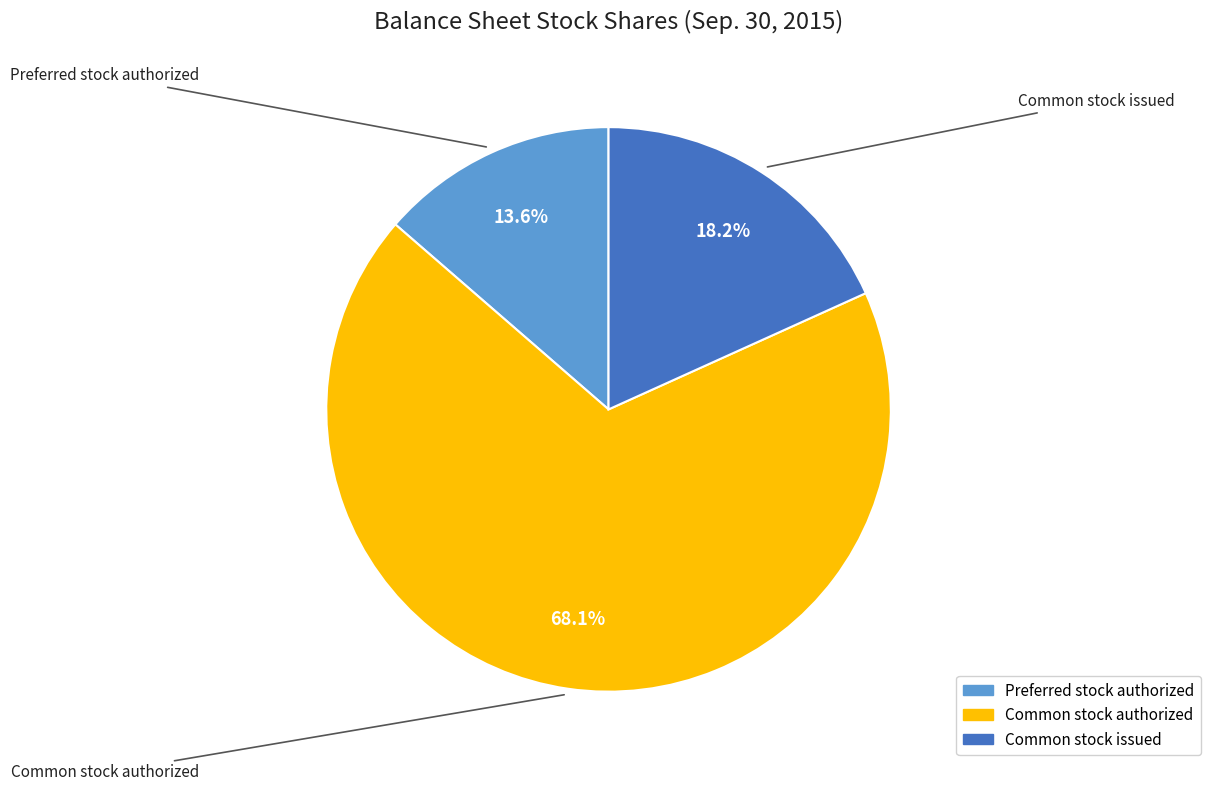

Does any single category account for the majority?

Yes